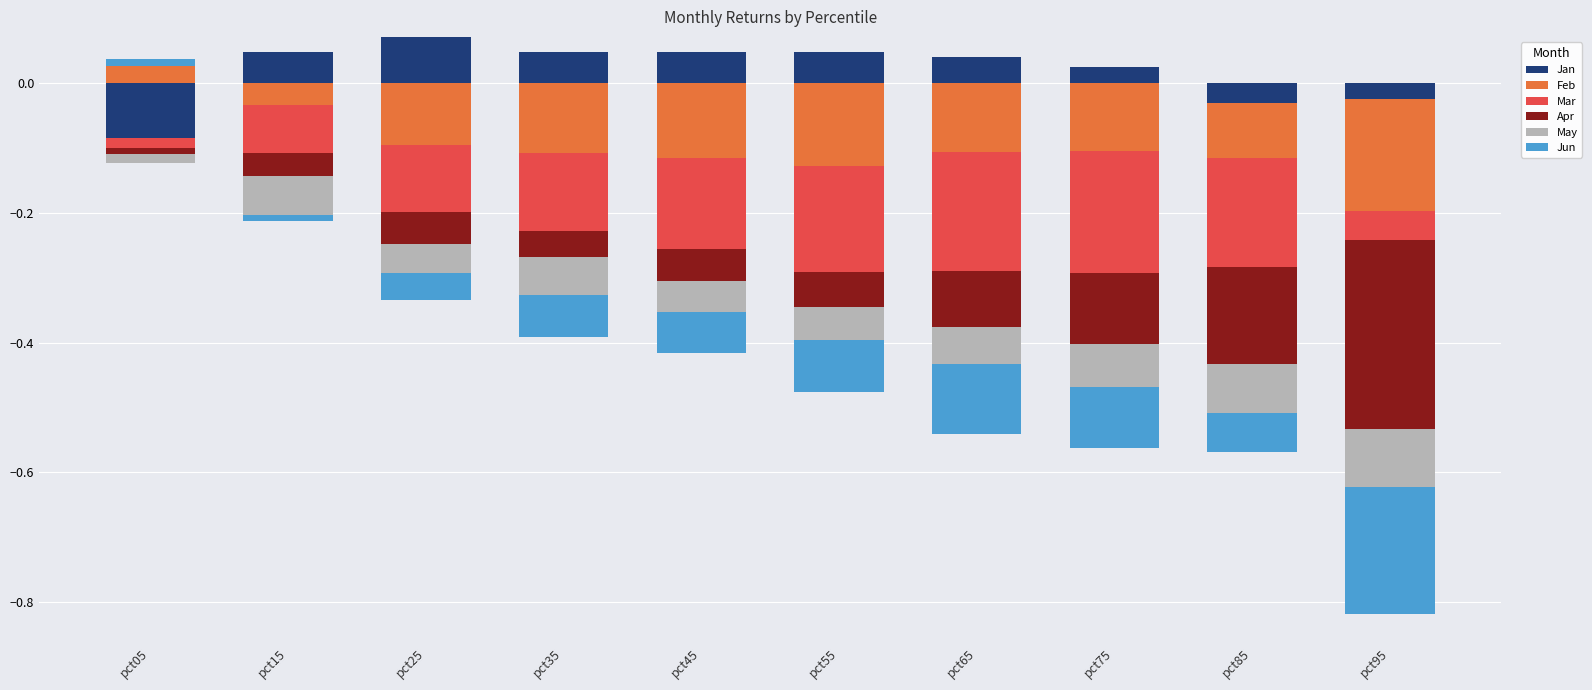

Is it true that Jun equals -0.0 at pct45?

False